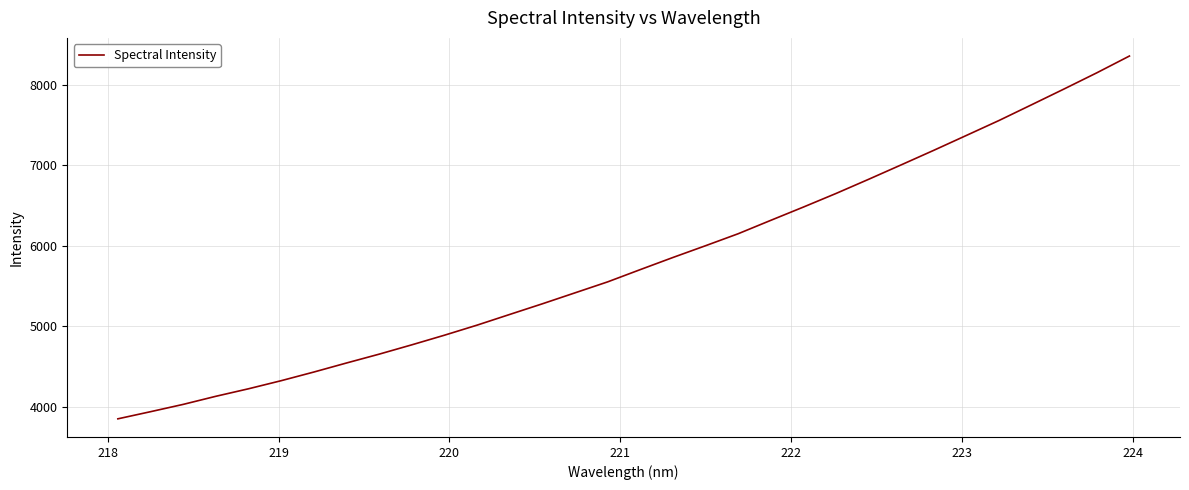

What is the maximum value shown in the chart?

8361.8